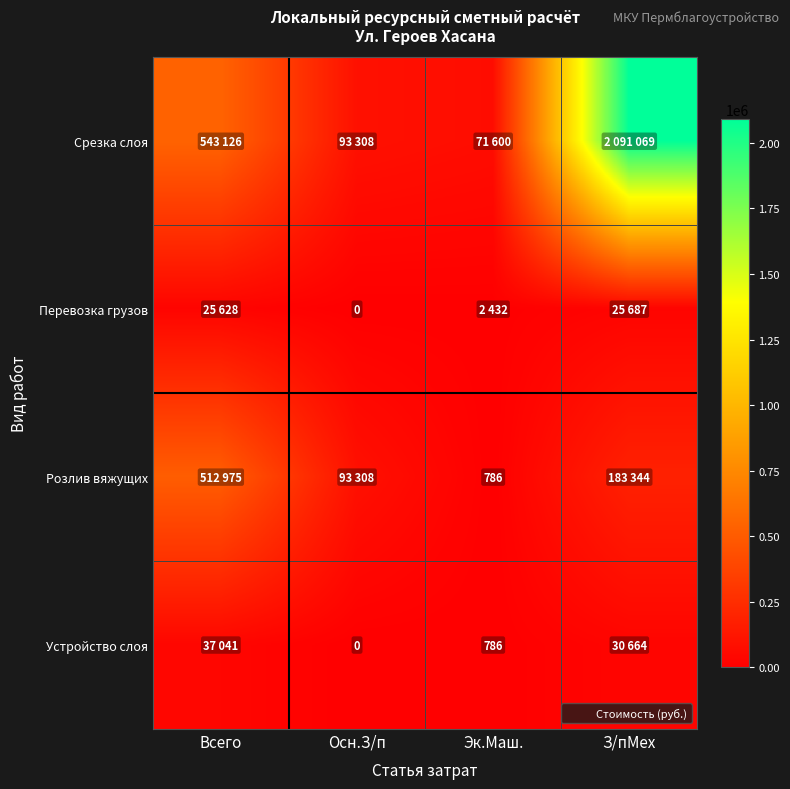

Between Всего and Осн.З/п, which series saw the biggest shift?

Срезка слоя